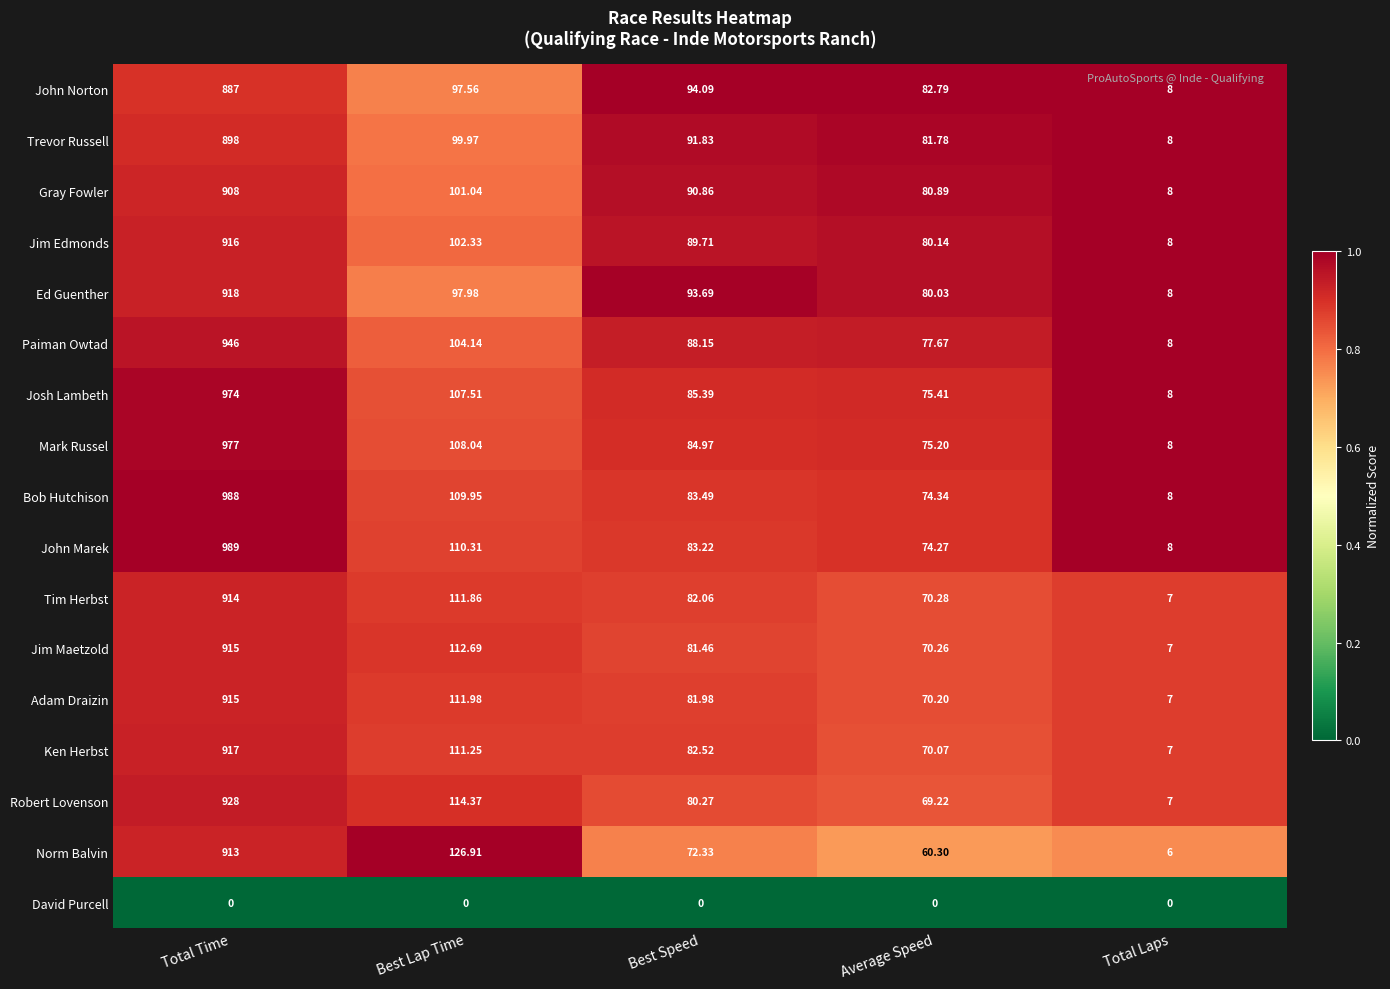

Where does the Mark Russel series first go above 84?

Total Time